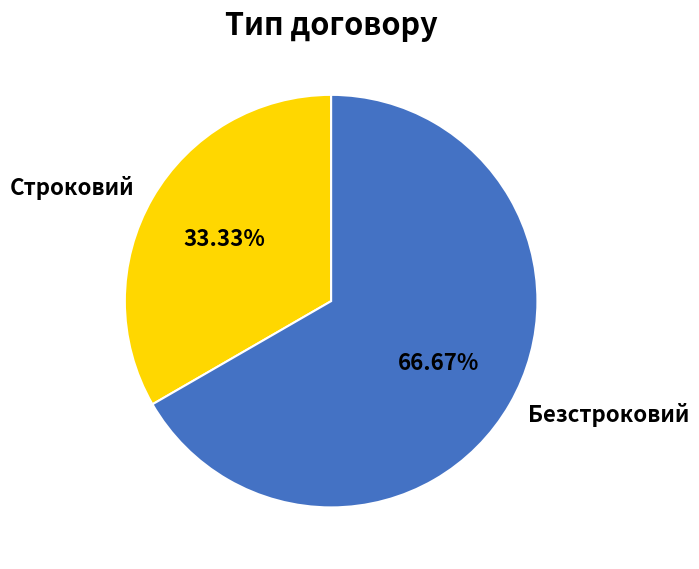

To the nearest percent, what portion does Строковий represent?

33%